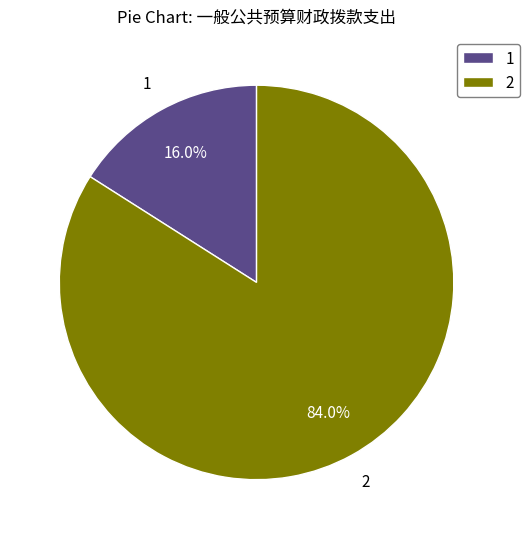

Which slice represents more than half of the pie?

2